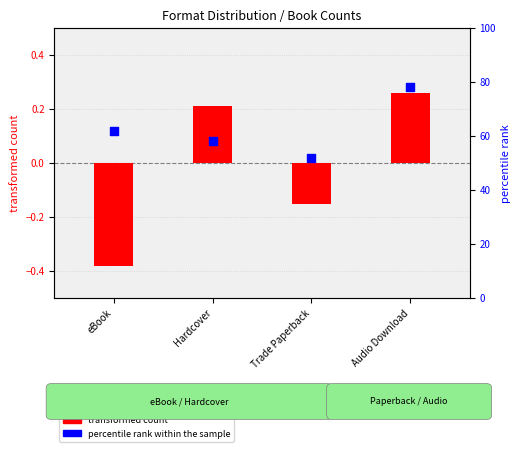

Which series reaches the minimum Y coordinate?

transformed count